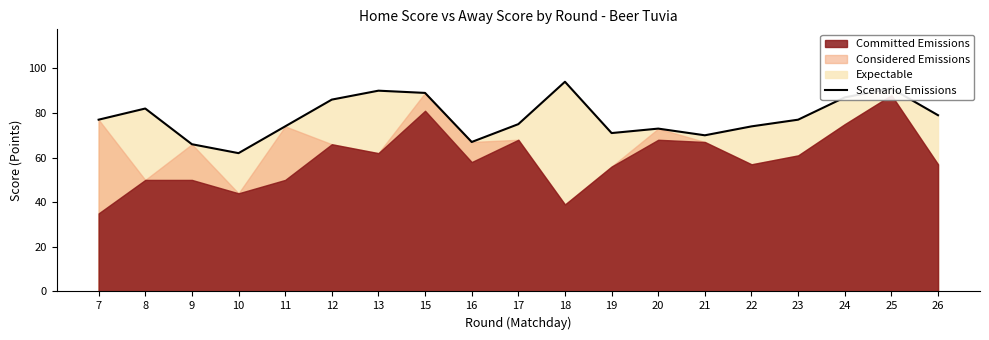

Does the chart have visible grid lines?

No